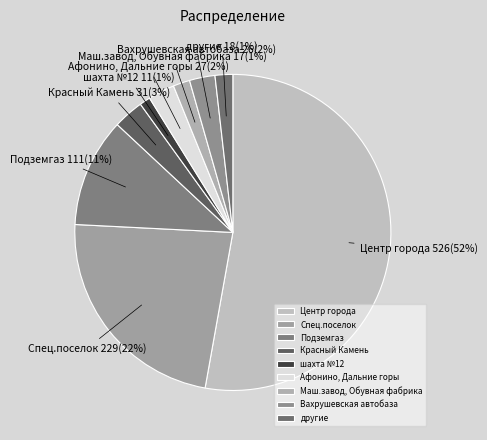

Rank the categories by value from lowest to highest.

шахта №12, Маш.завод, Обувная фабрика, другие, Вахрушевская автобаза, Афонино, Дальние горы, Красный Камень, Подземгаз, Спец.поселок, Центр города